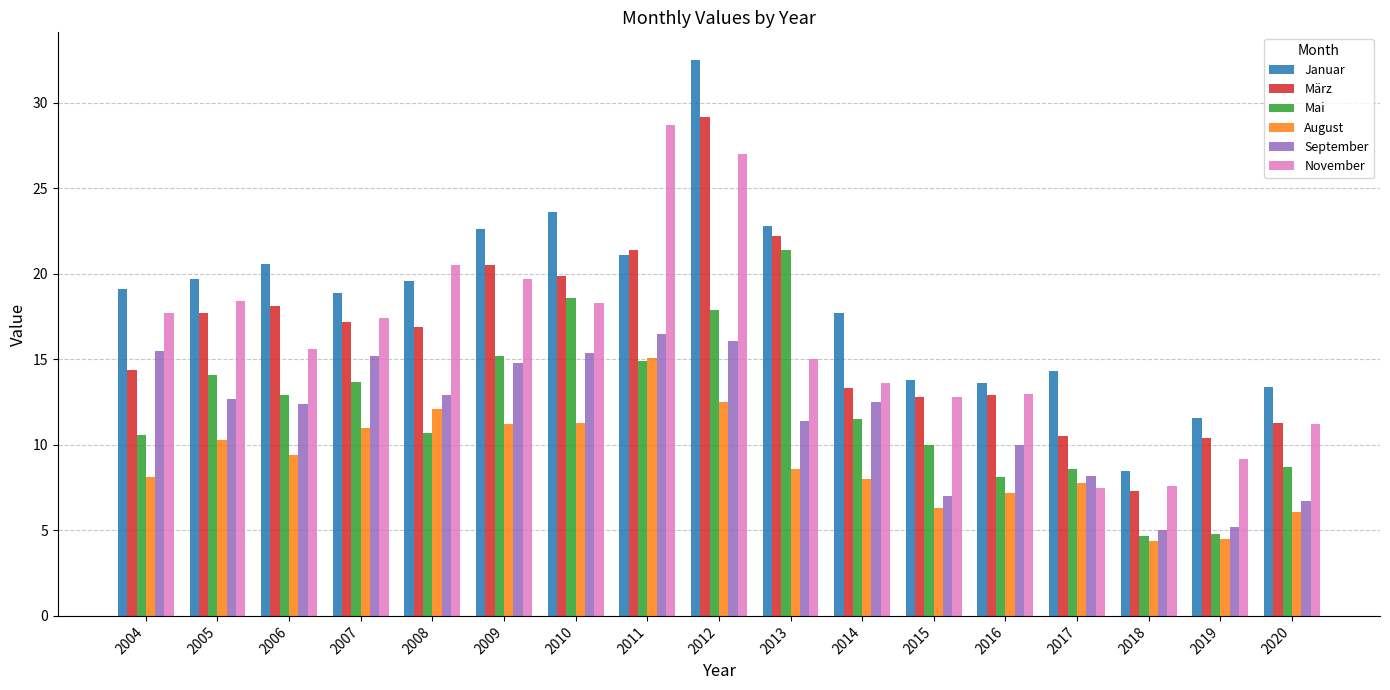

Count the number of categories in the chart.

17